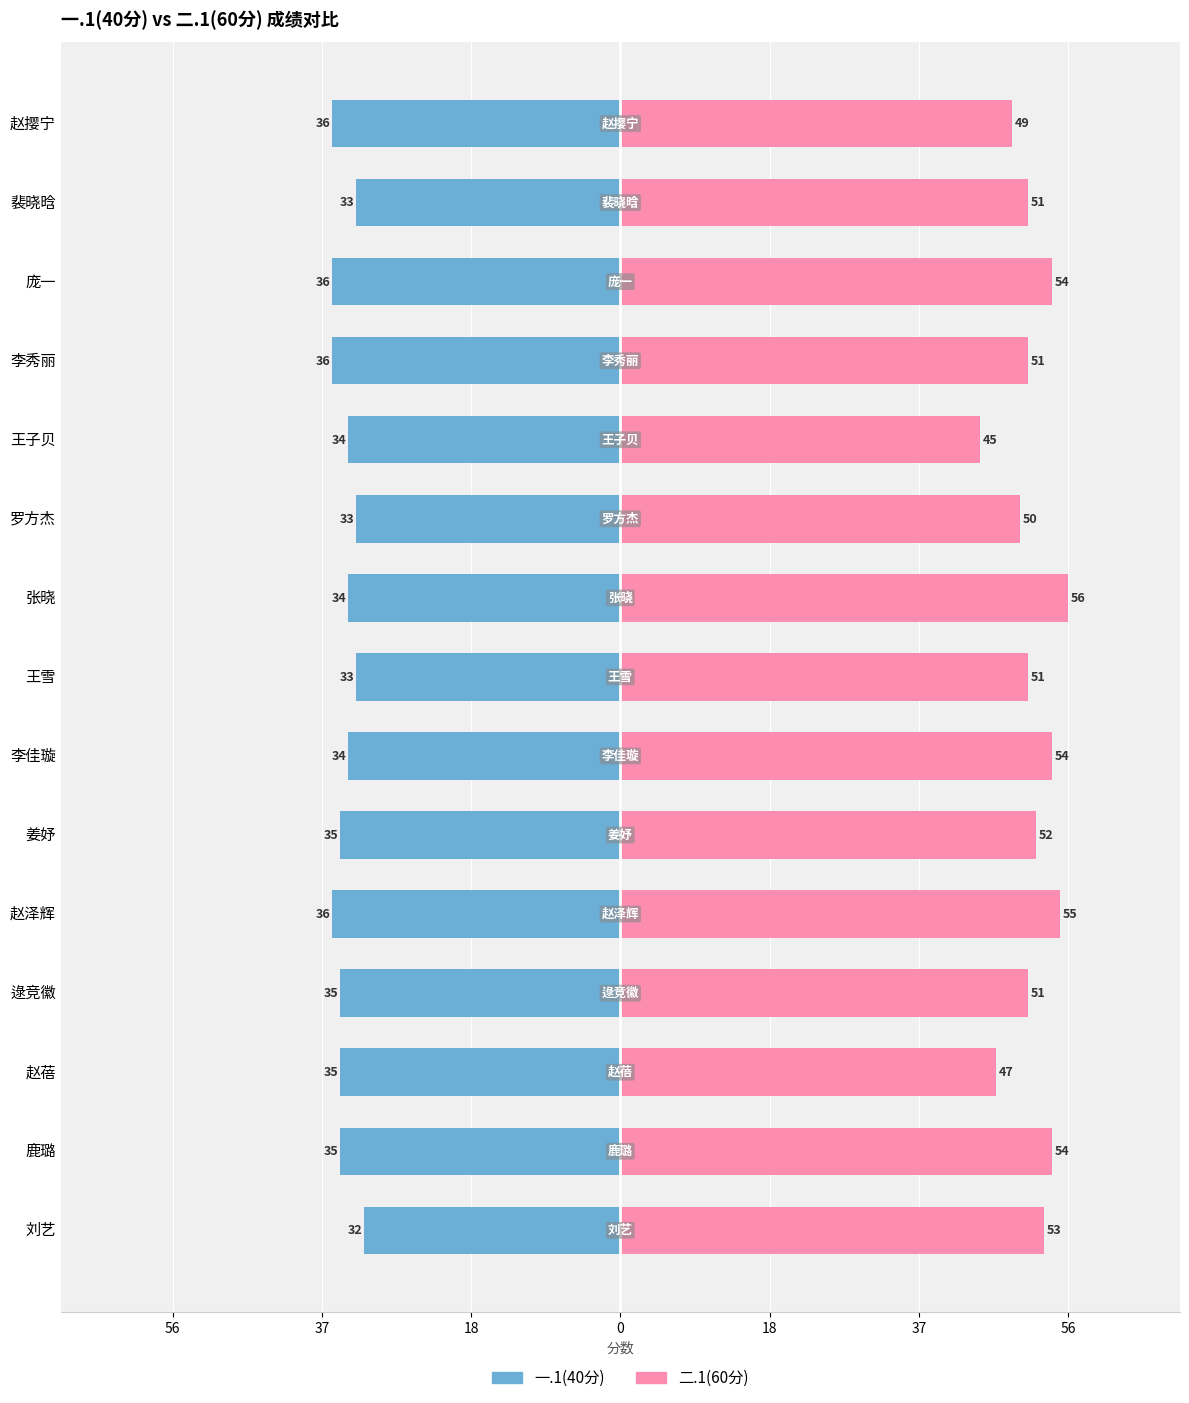

What is the difference between the maximum and minimum values in the 一.1(40分) series?

4